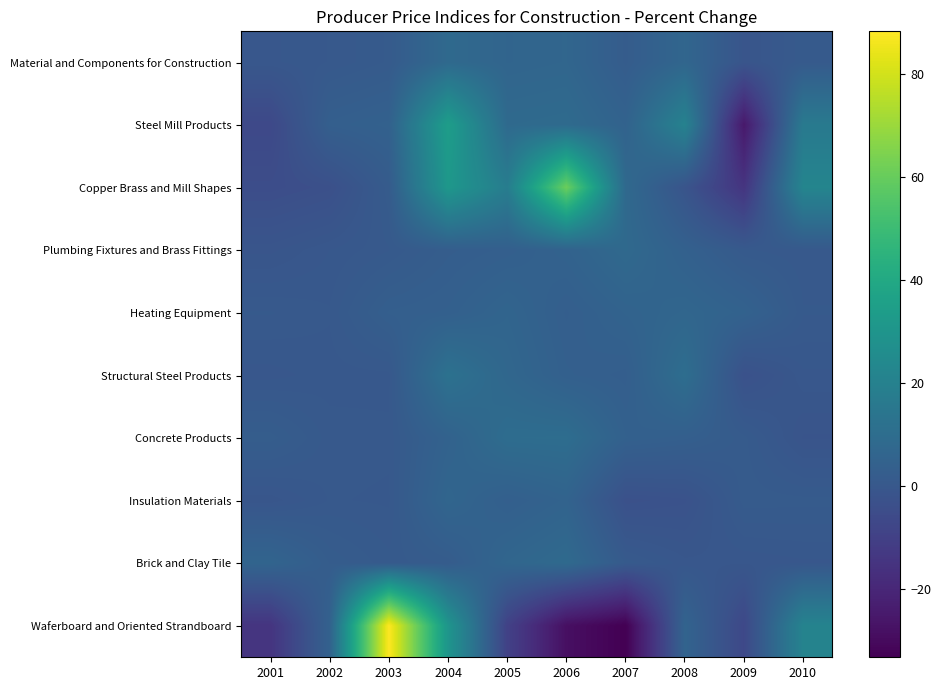

What is the spread (max minus min) of values at 2010?

23.5